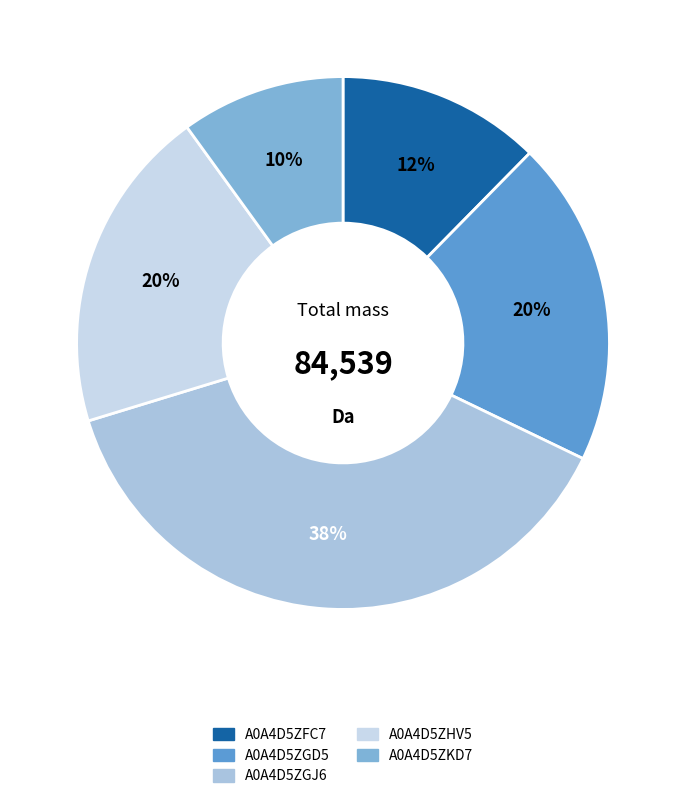

To the nearest percent, what is the difference between the largest and smallest slice percentages?

28%